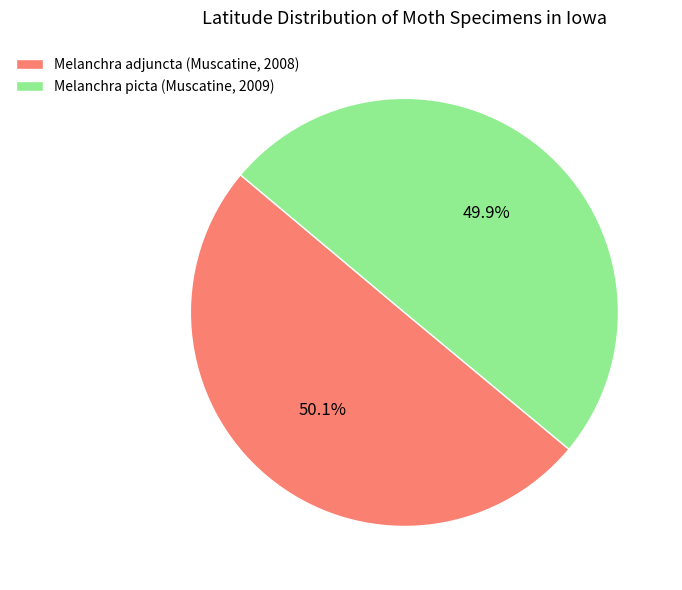

Is it true that Melanchra adjuncta (Muscatine, 2008) is 36% of the pie?

False